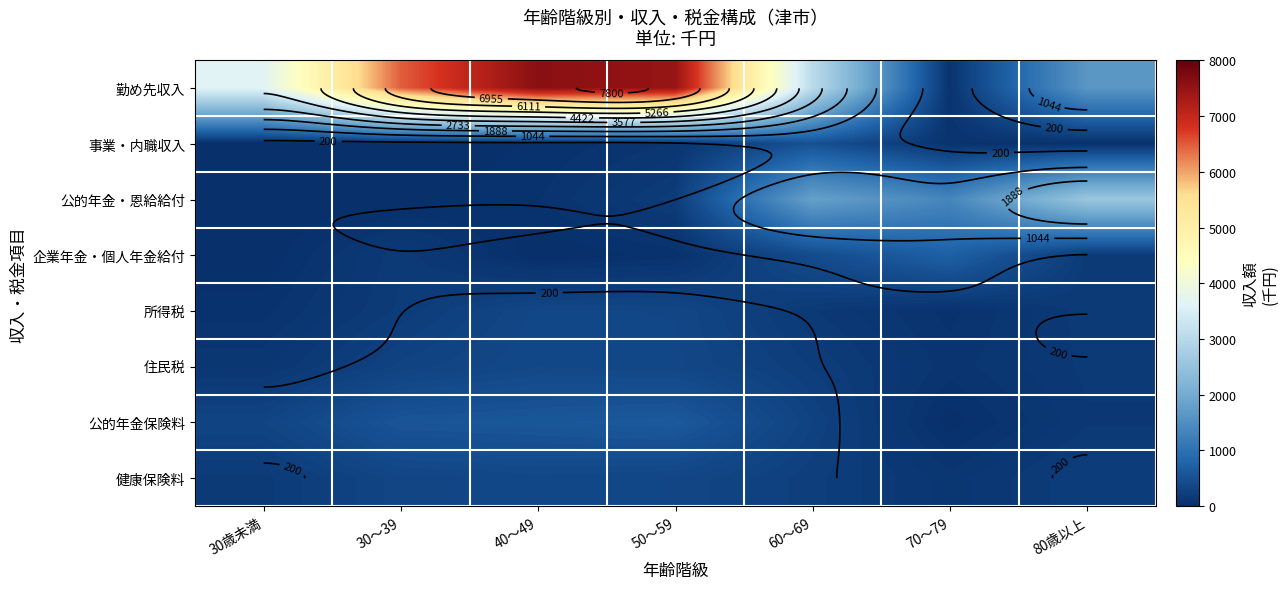

Is it true that 事業・内職収入 equals 2 at 30～39?

False